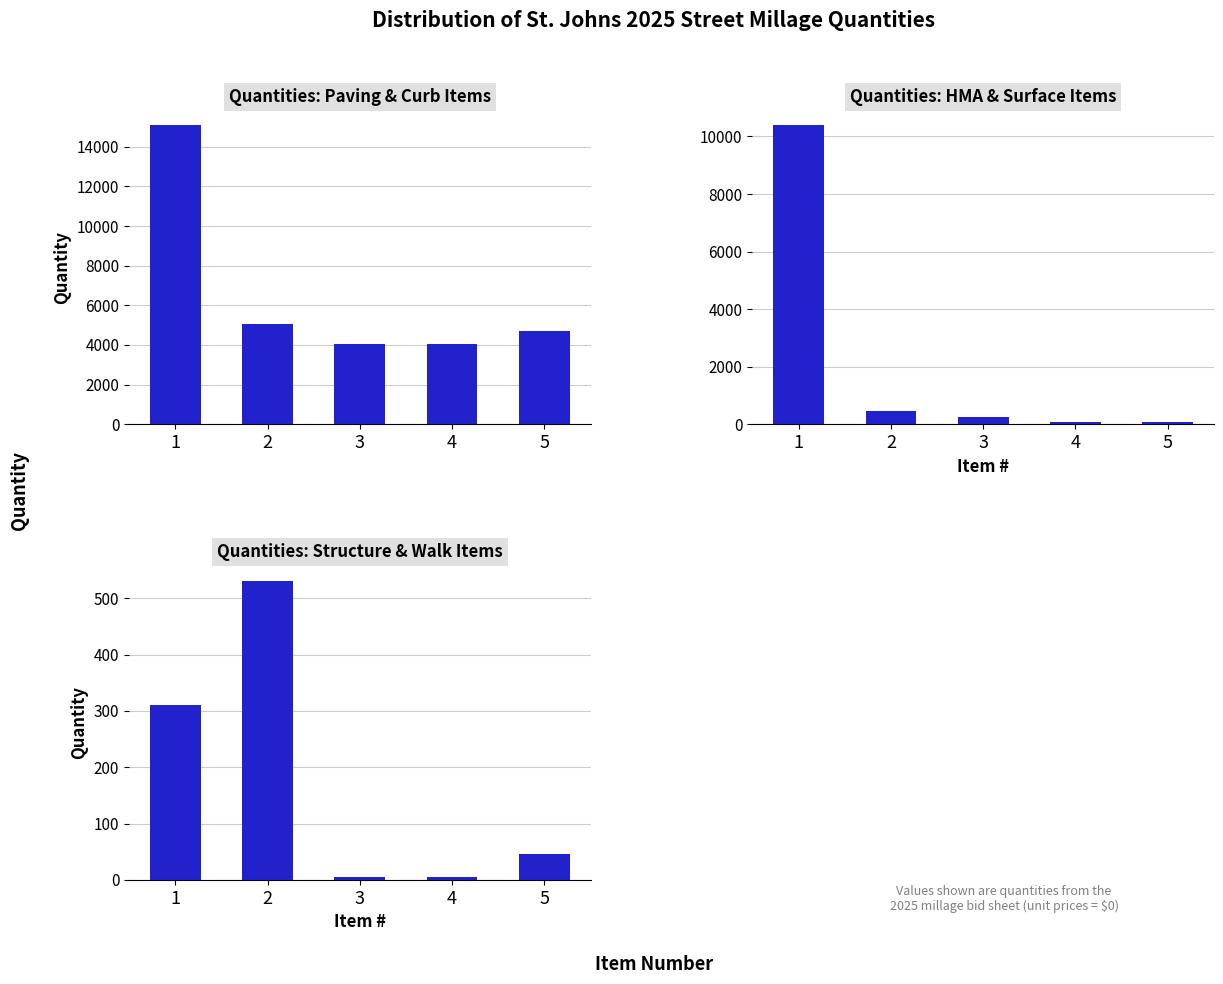

Between 2 and 4, which series saw the biggest shift?

Quantities: Paving & Curb Items